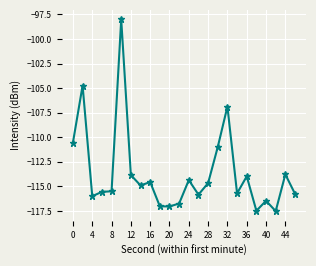

What is the difference between the maximum and second lowest values?

19.5